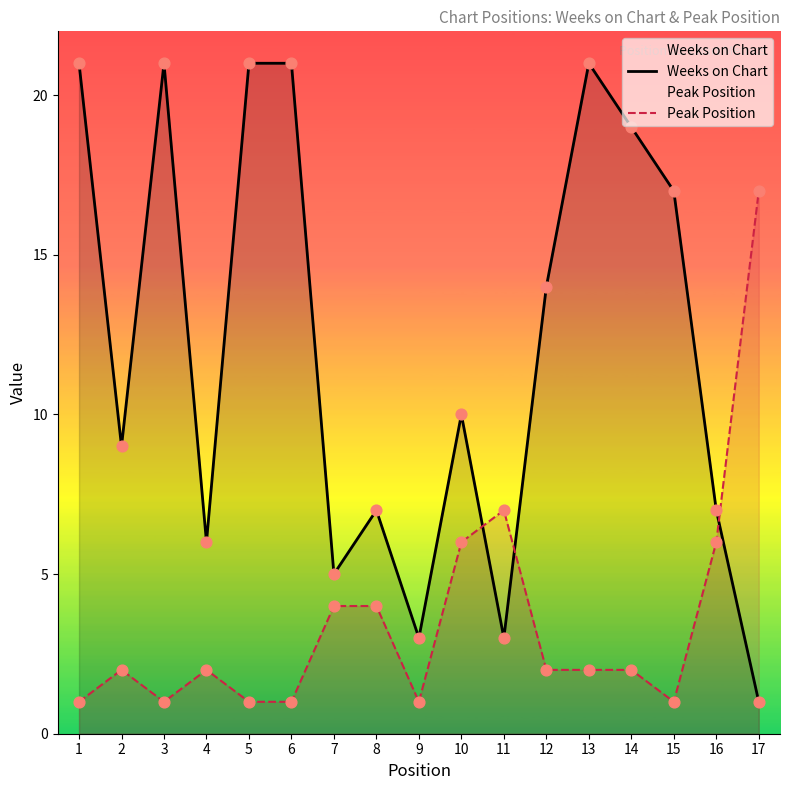

At how many categories does at least one series exceed 11?

9